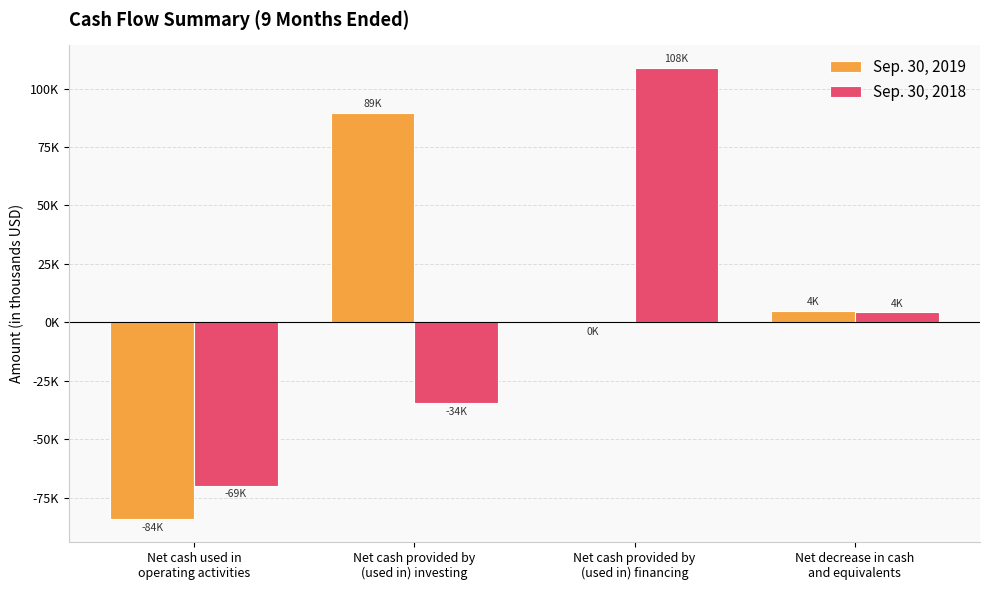

At which category is the sum across all series the highest?

Net cash provided by
(used in) financing